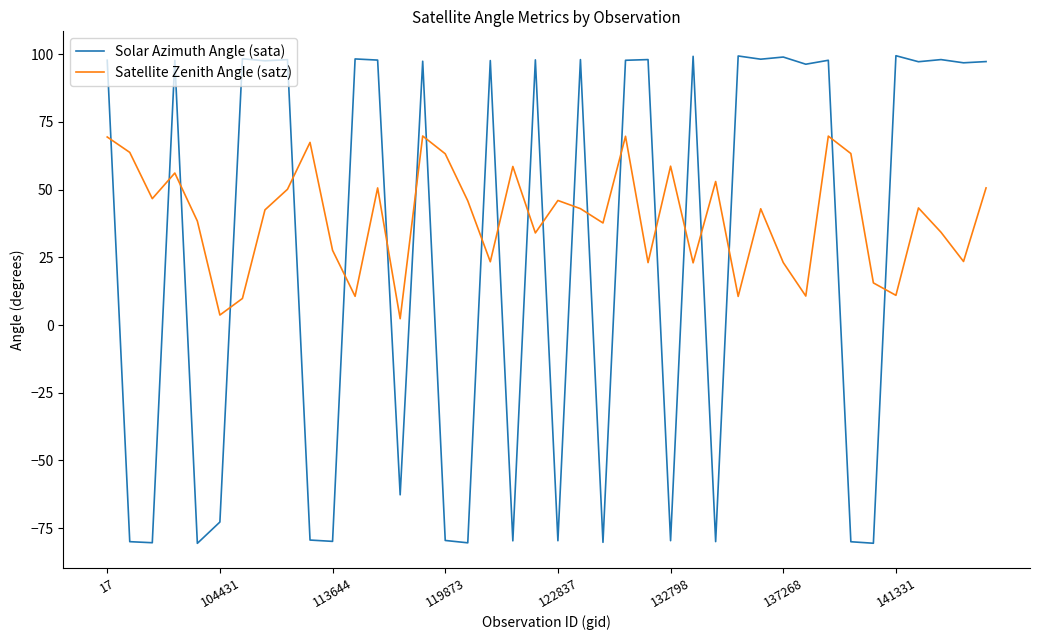

What are all the series names shown in the legend?

Solar Azimuth Angle (sata), Satellite Zenith Angle (satz)